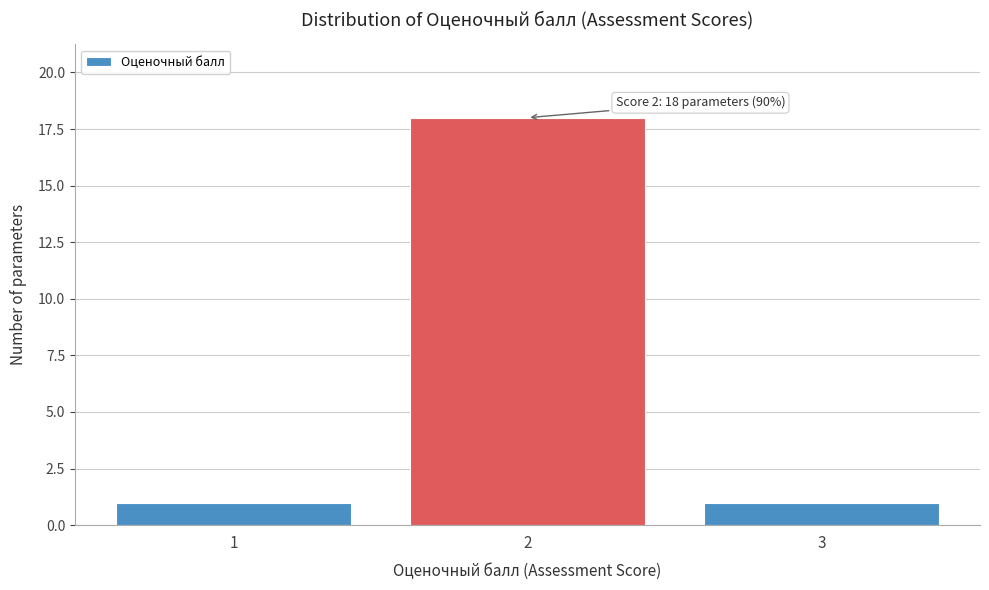

Reading left to right, what are all the values shown in this chart?

1=1	2=18	3=1